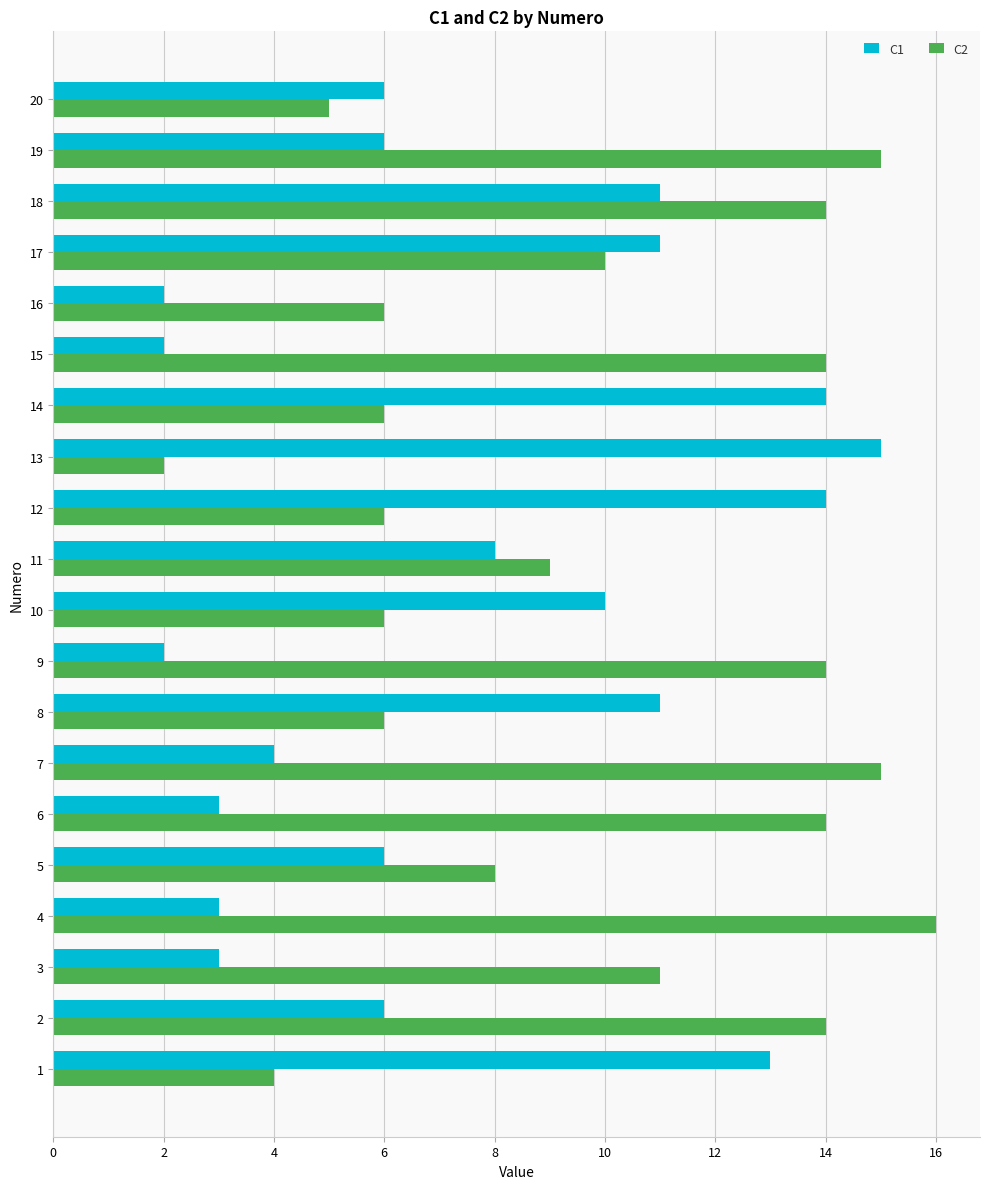

Which series has the largest range (max minus min)?

C2